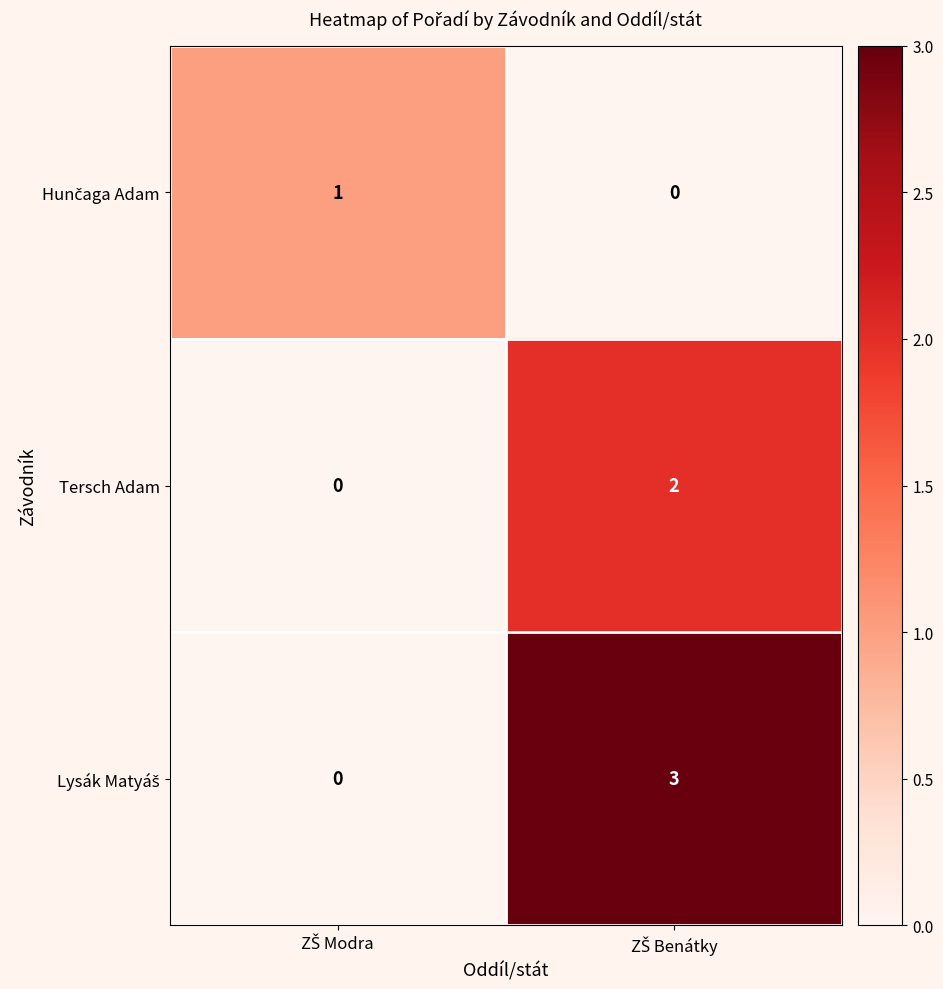

At how many categories does at least one series exceed 2?

1